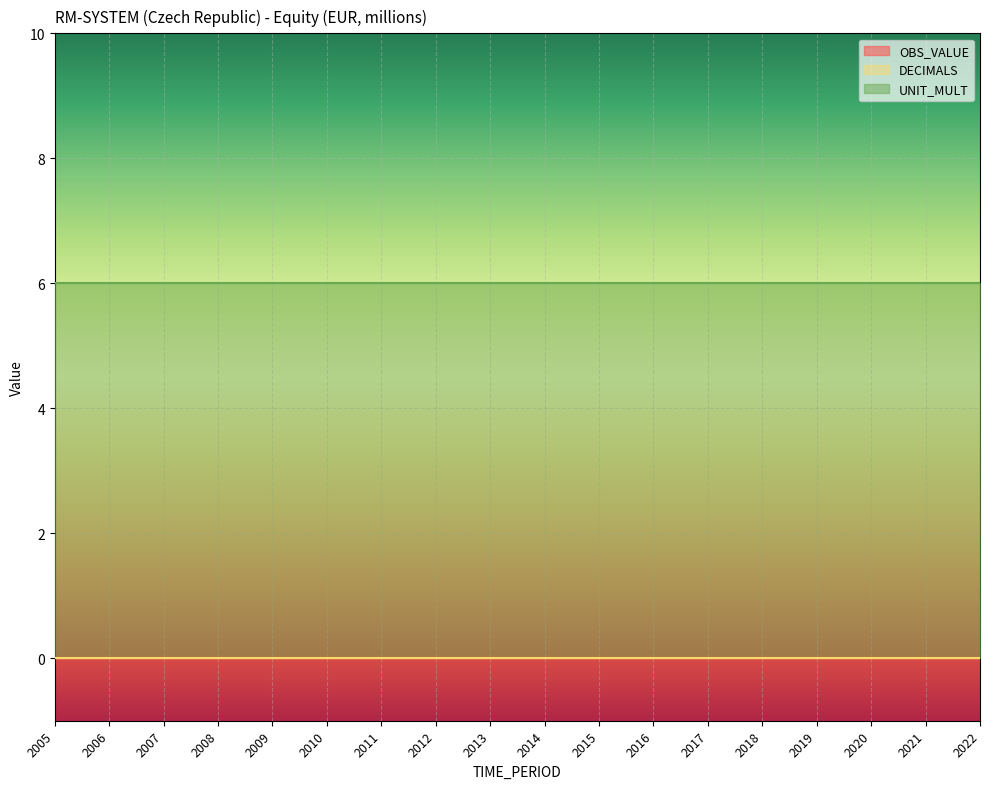

True or false: UNIT_MULT and DECIMALS cross at least once.

False